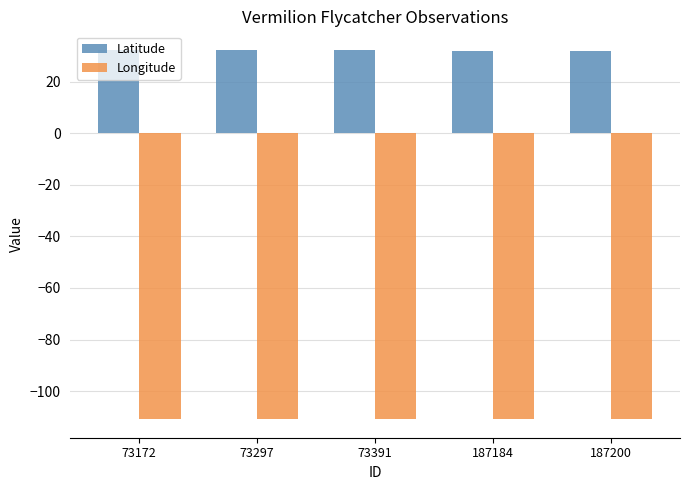

How many values in the Latitude series are below 32?

2